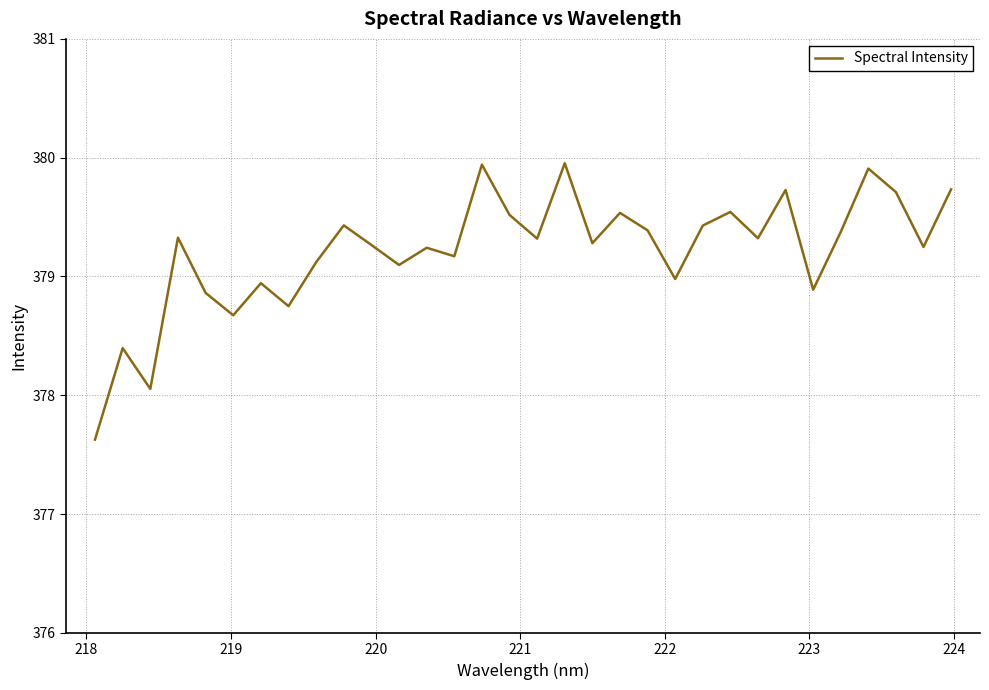

What is the minimum value shown in the chart?

377.6